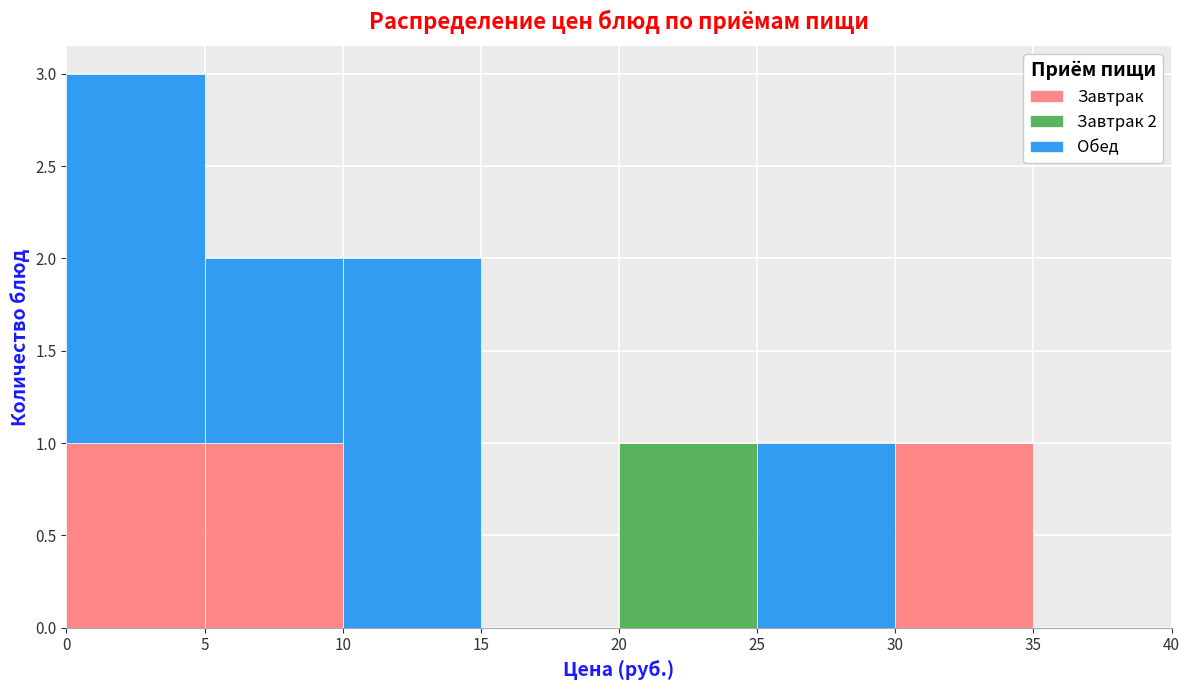

Which range on the x-axis has the tallest stacked bar (by total height)?

0 to 5